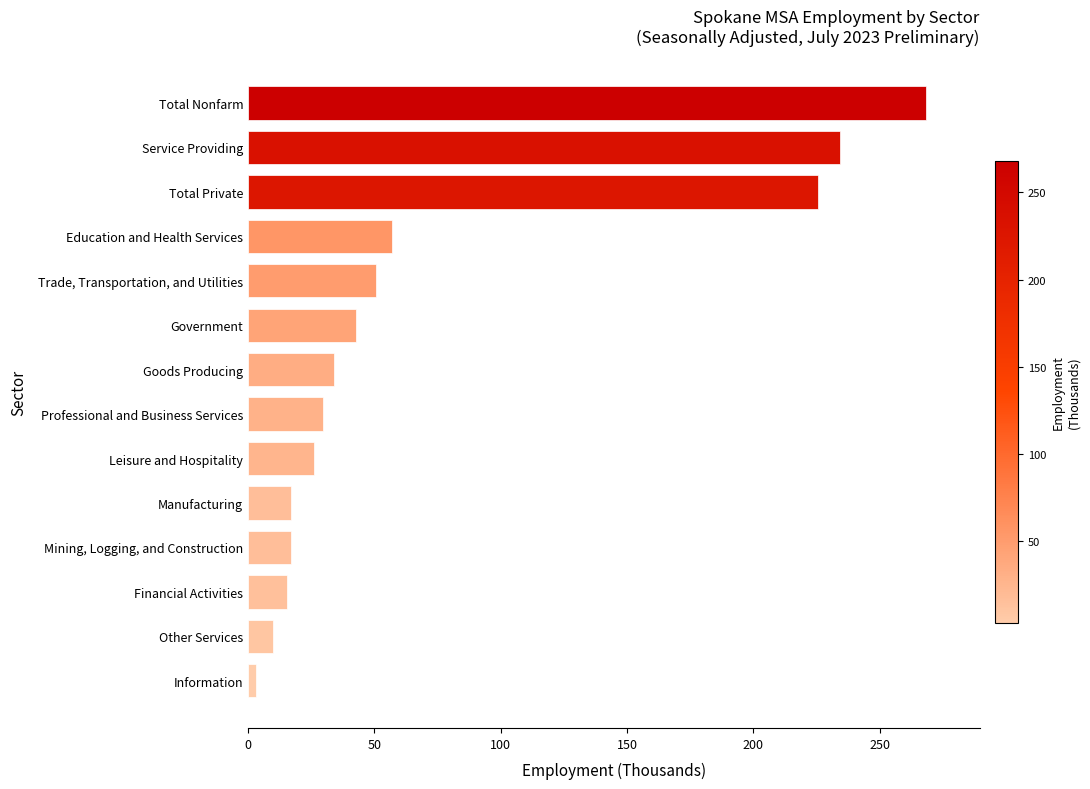

Is it true that the value at Mining, Logging, and Construction is 16.9?

True